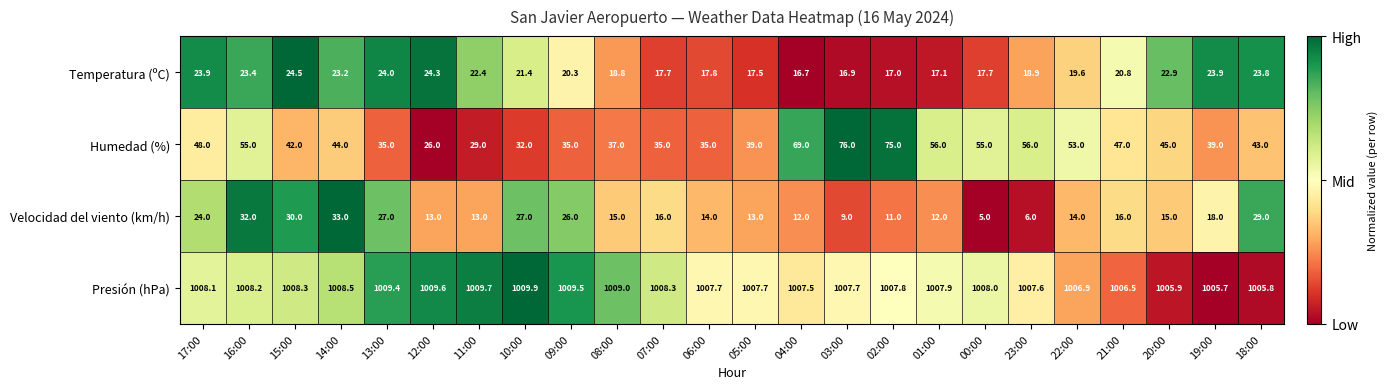

At 09:00, list the series in order from largest to smallest.

Presión (hPa), Humedad (%), Velocidad del viento (km/h), Temperatura (ºC)